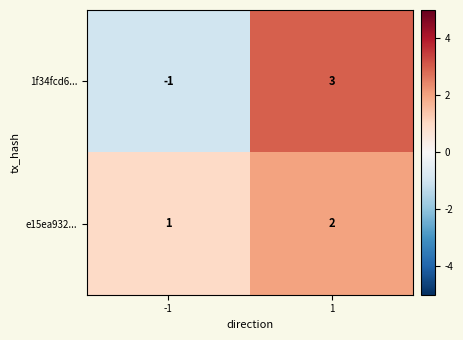

The value of e15ea932... at -1 is 1. True or false?

True